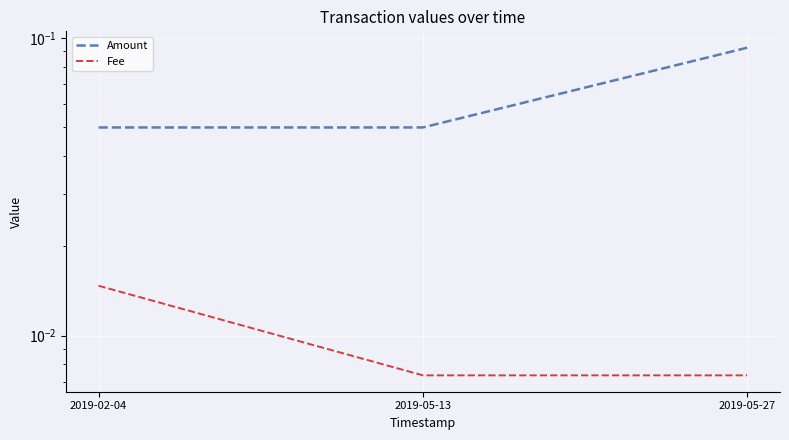

What is the maximum value shown in the chart?

0.1